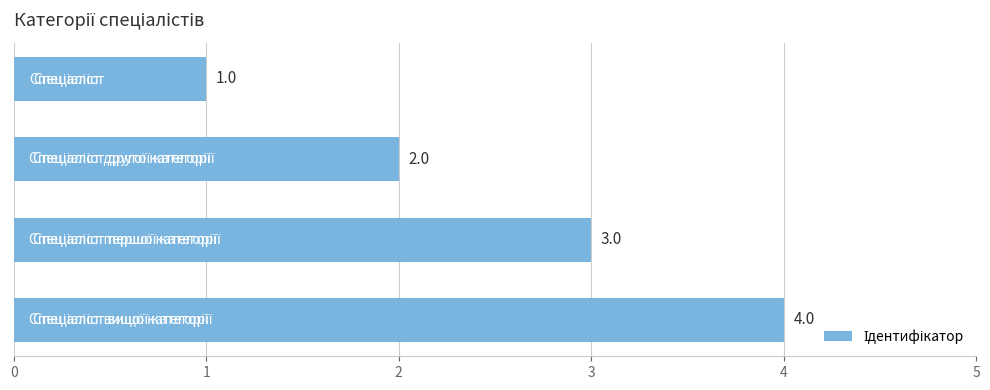

Does the chart contain stacked bars?

No